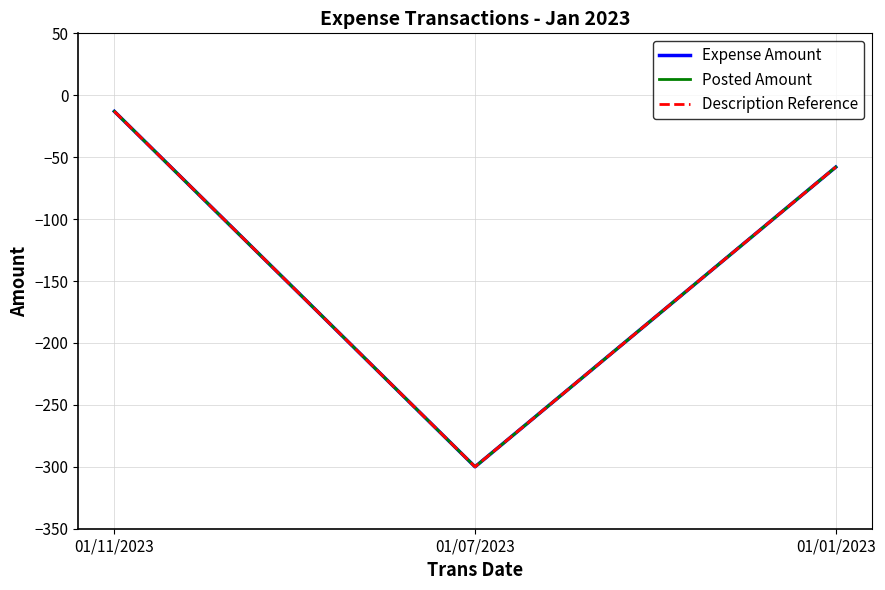

List the series in order of their peak value, highest first.

Expense Amount, Posted Amount, Description Reference